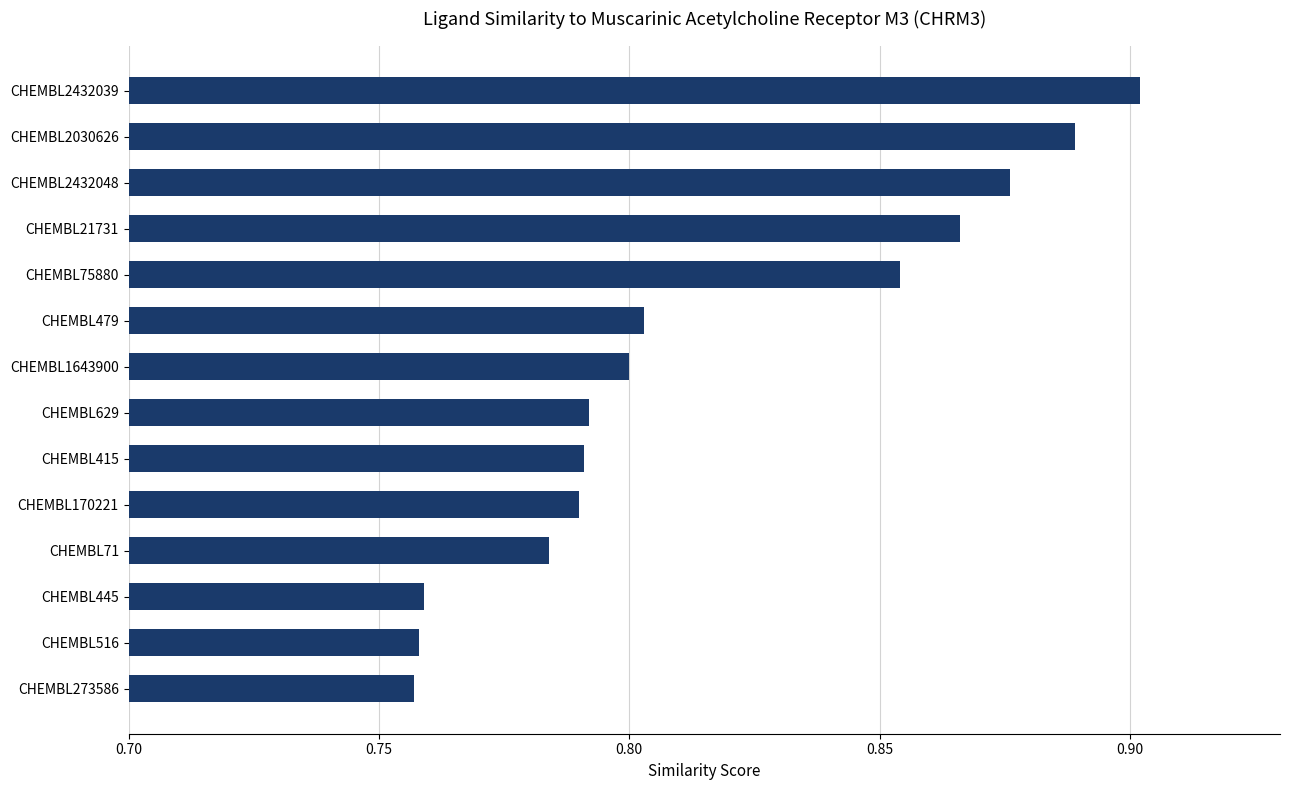

The chart shows a value of 0.8 at CHEMBL445. True or false?

True